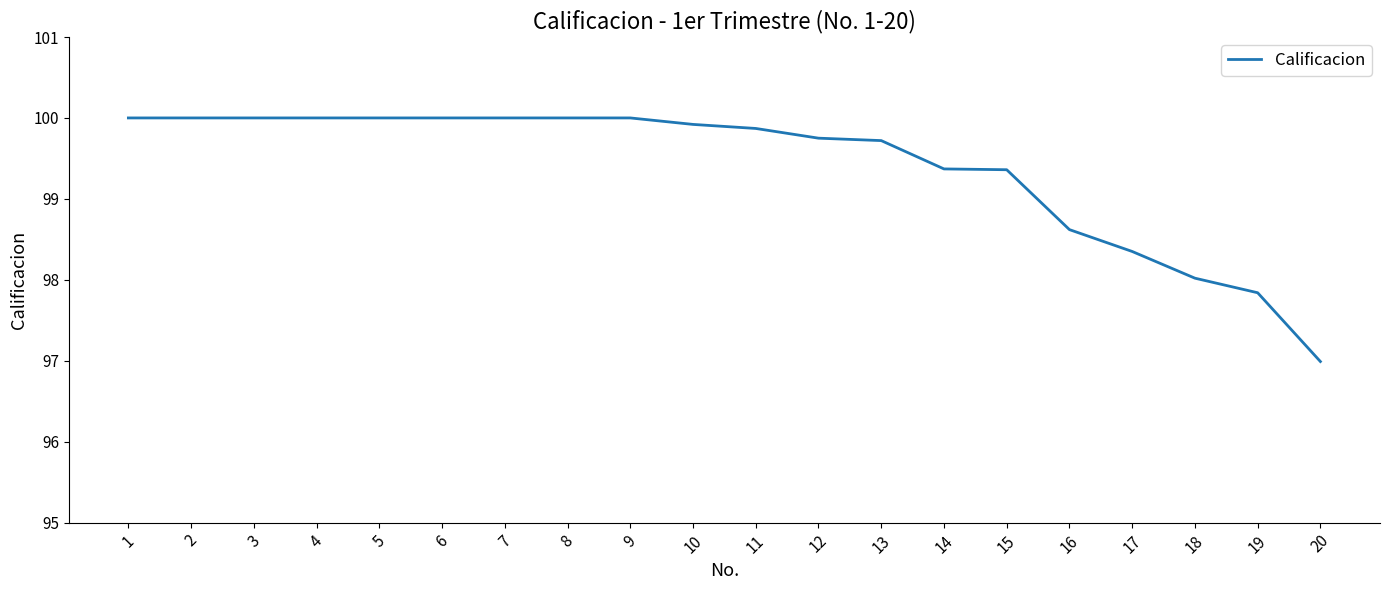

What is the change in value from 13 to 16?

-1.1